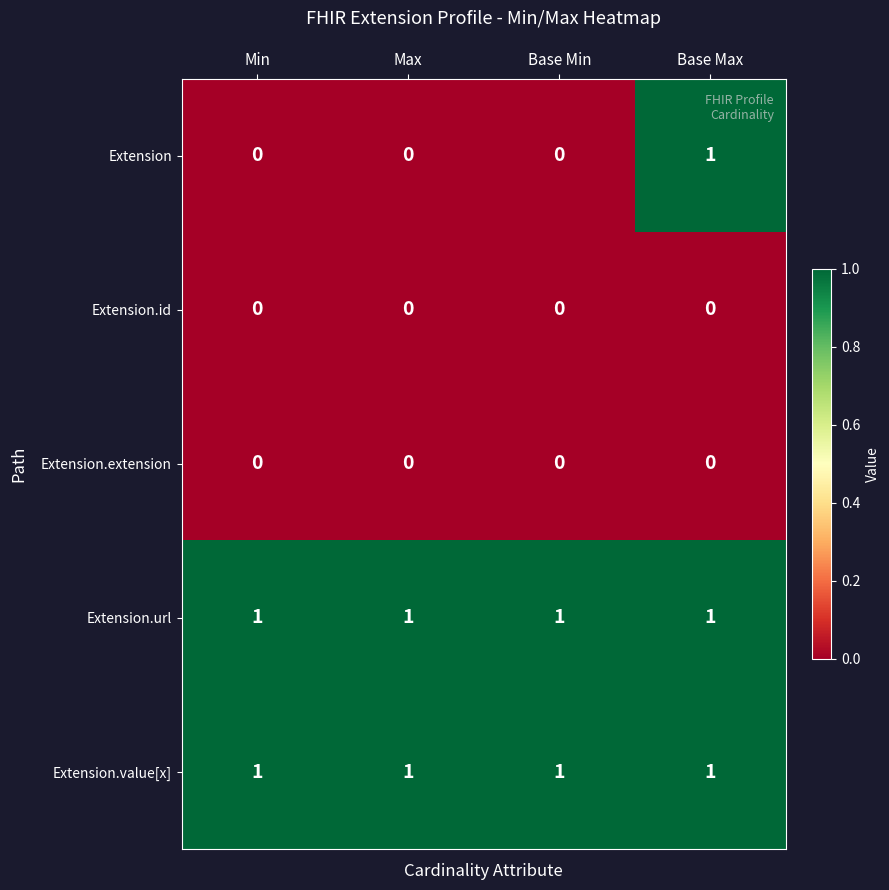

What is the maximum value shown in the chart?

1